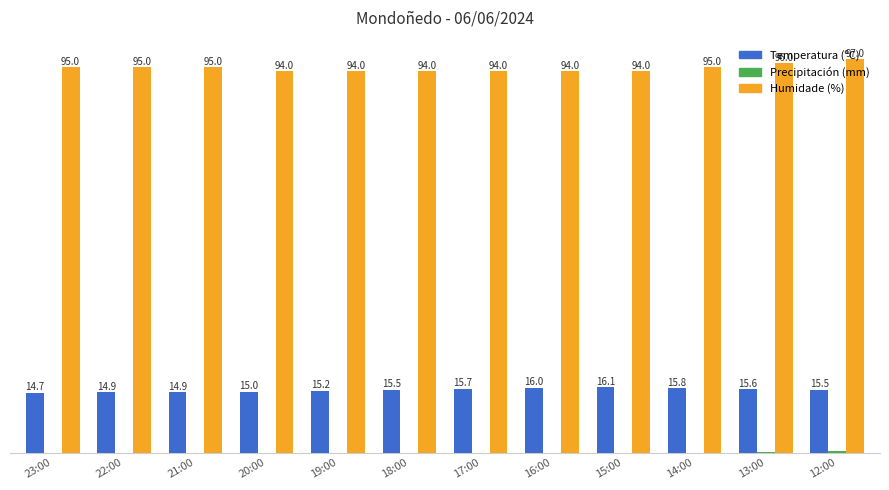

Which category has the highest value in the Temperatura (ºC) series?

15:00